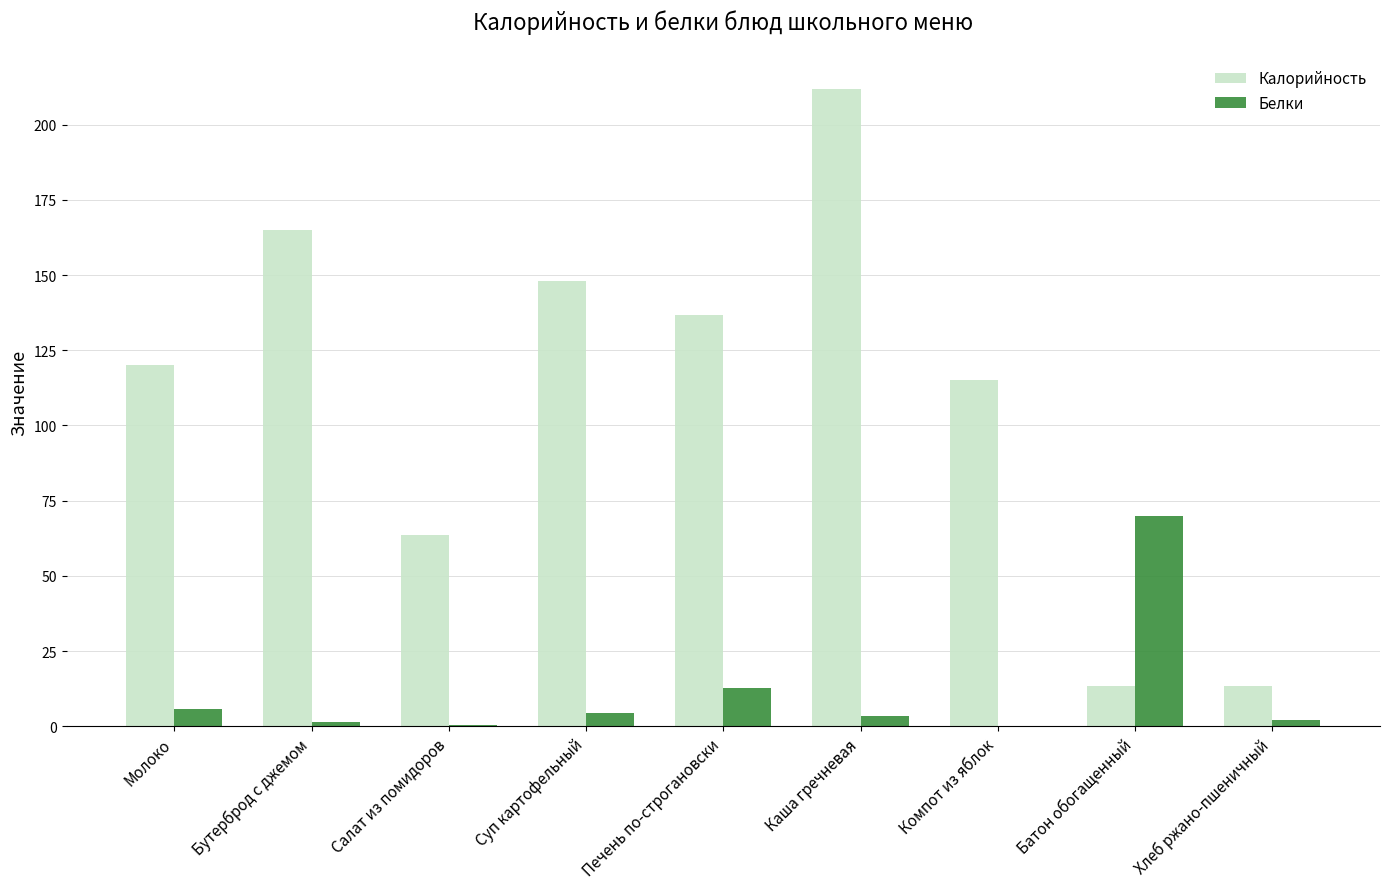

At which category is the sum across all series the highest?

Каша гречневая